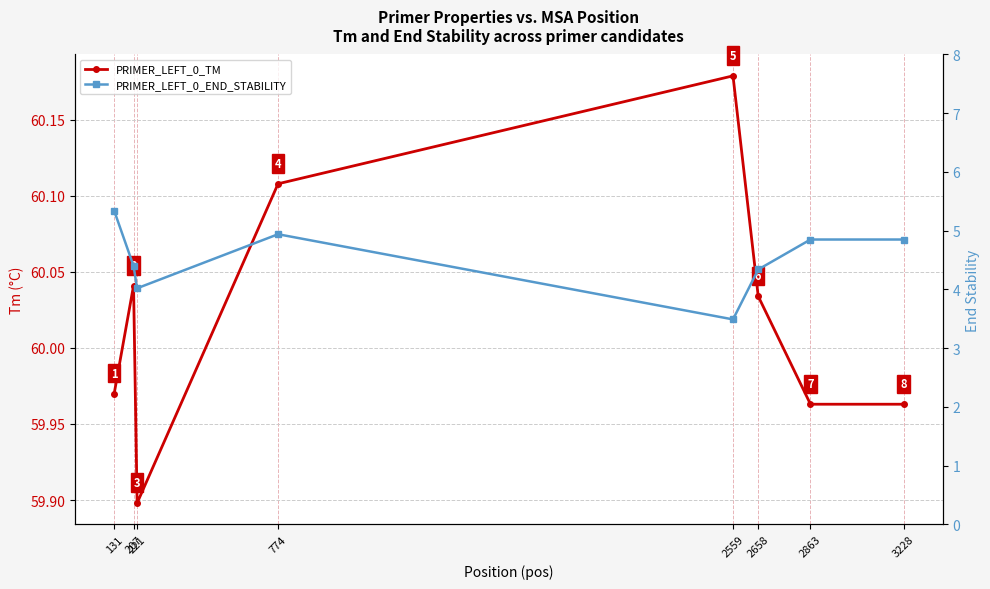

The PRIMER_LEFT_0_END_STABILITY series shows 6.0 at 2658. True or false?

False